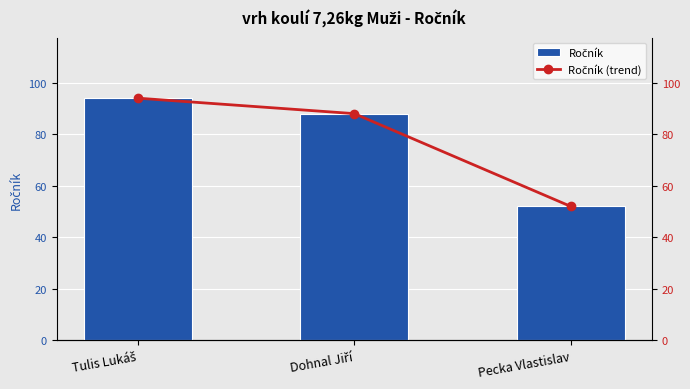

How many Ročník (trend) values are between 52 and 94?

3